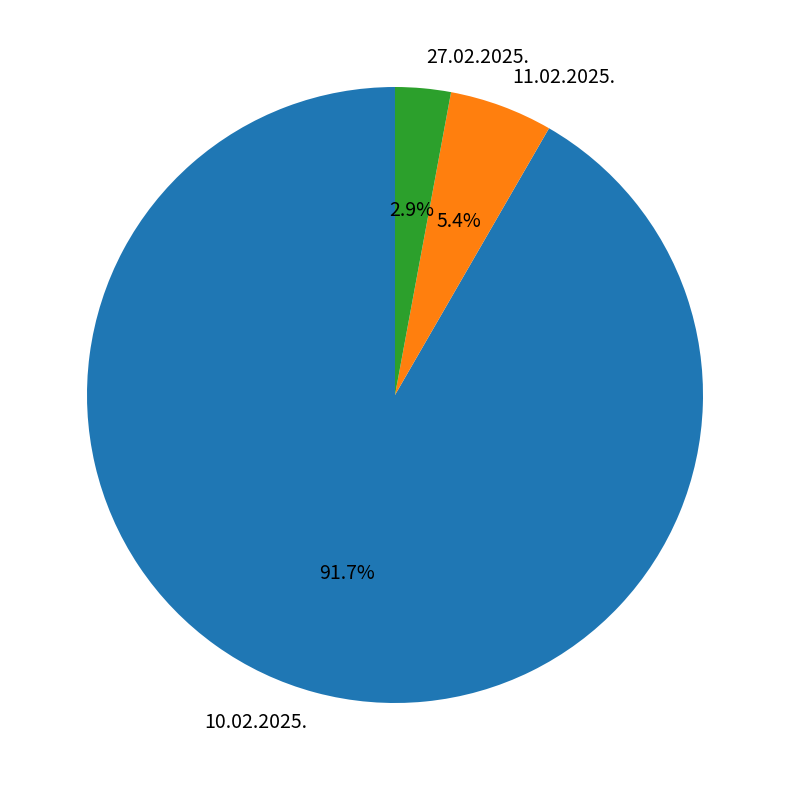

To the nearest percent, what is the combined percentage of 10.02.2025. and 11.02.2025.?

97%